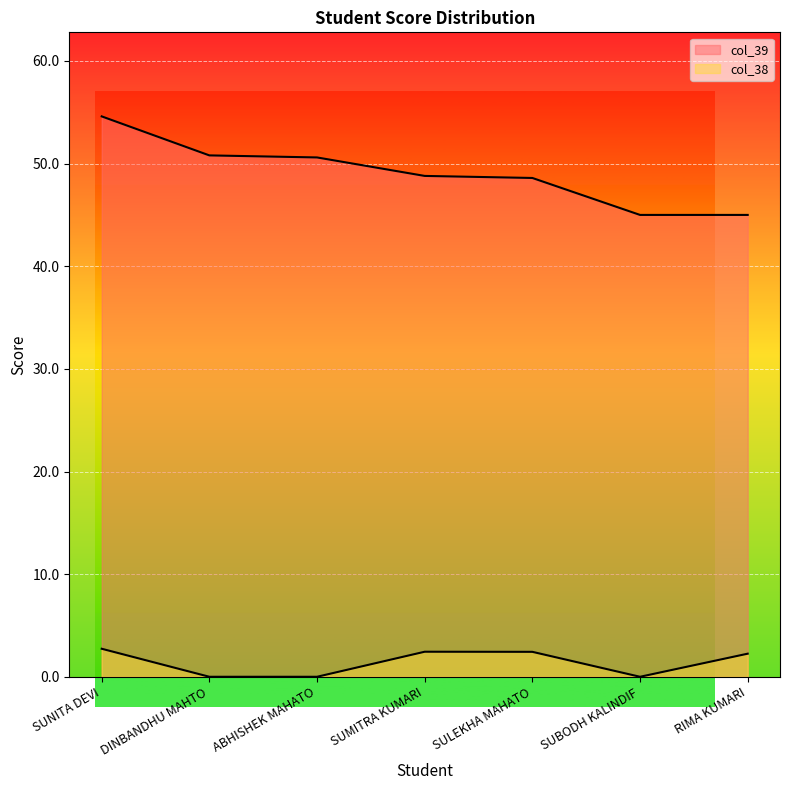

How many lines are shown in the chart?

2